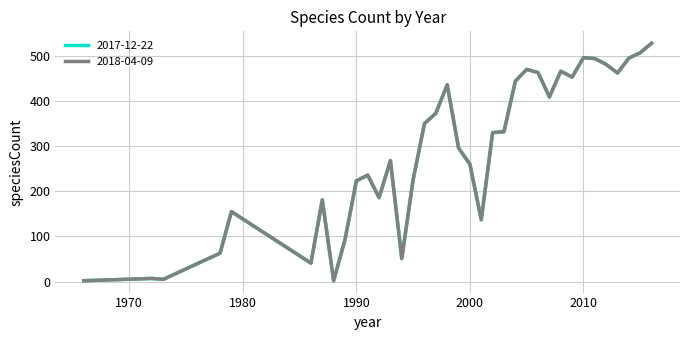

Does the chart have visible grid lines?

Yes